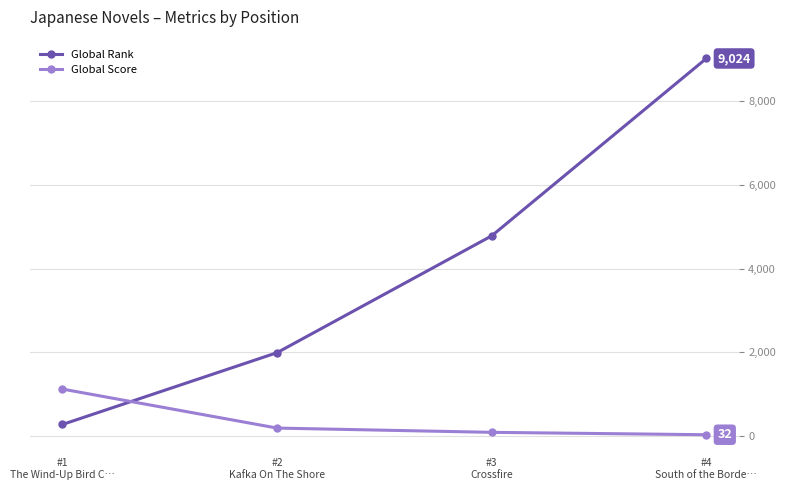

At which category is the sum across all series the highest?

#4
South of the Borde…